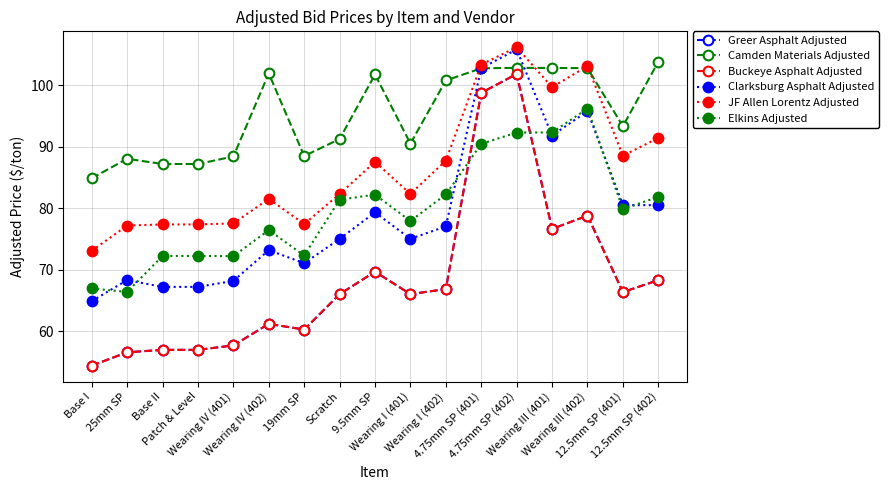

The value of Clarksburg Asphalt Adjusted at 25mm SP is 100.0. True or false?

False